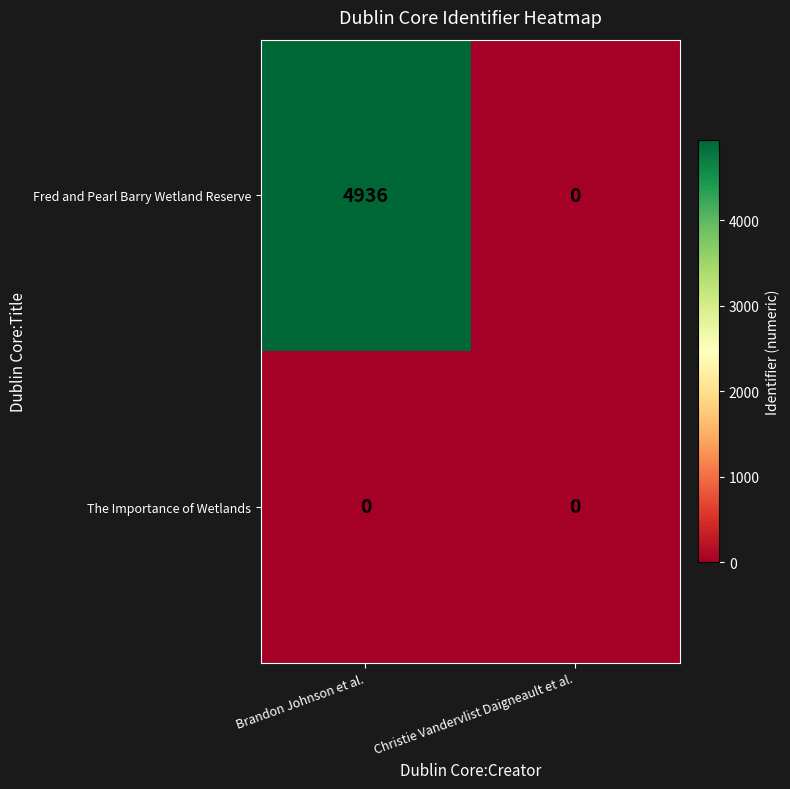

The value of The Importance of Wetlands at Brandon Johnson et al. is 0. True or false?

True